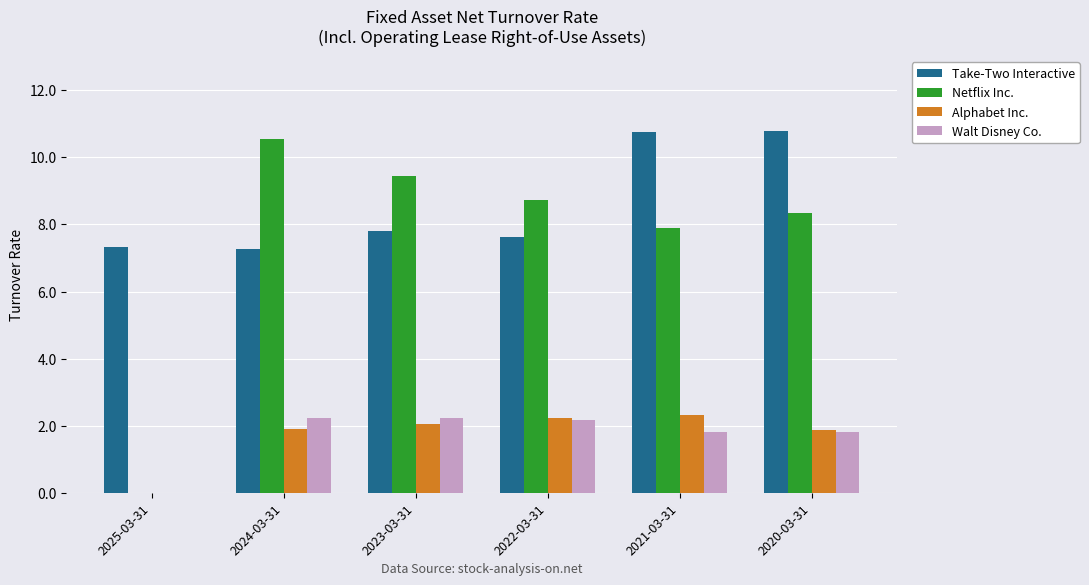

The Take-Two Interactive series shows 7.3 at 2024-03-31. True or false?

True